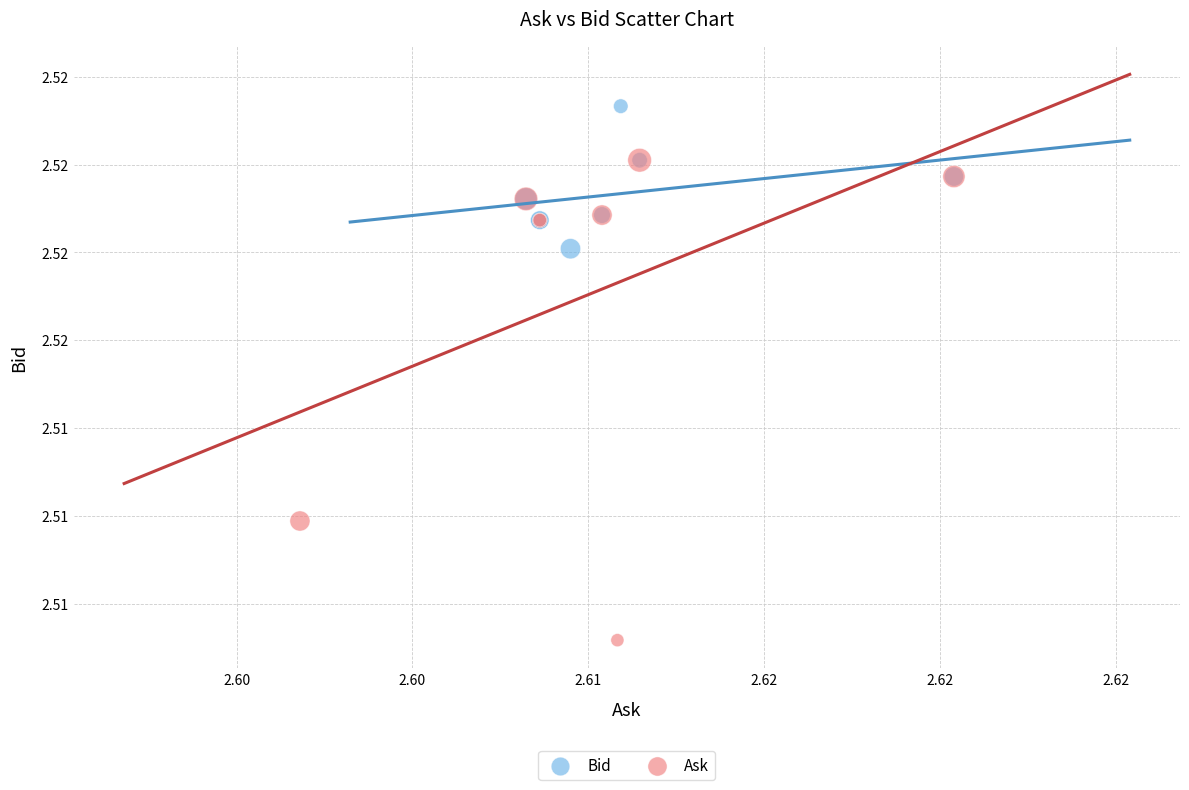

Which series contains the highest Y value?

Bid